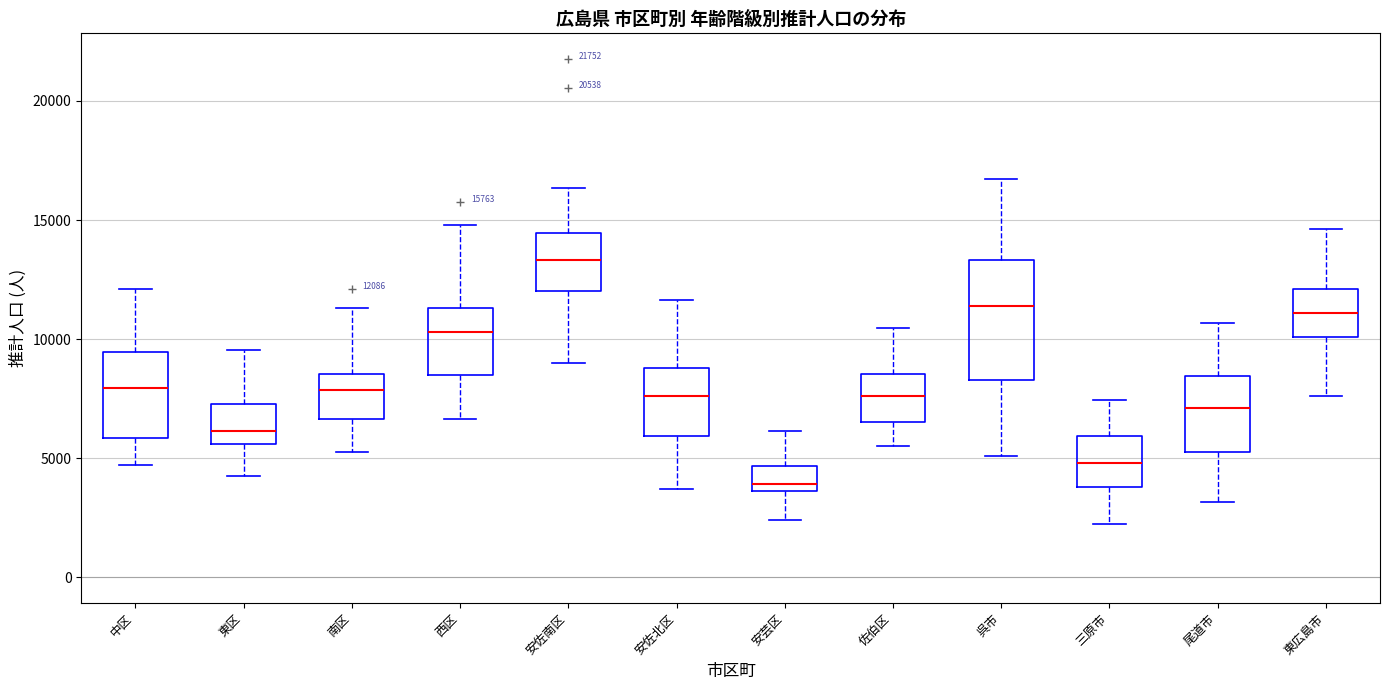

Which box has the highest median line?

安佐南区